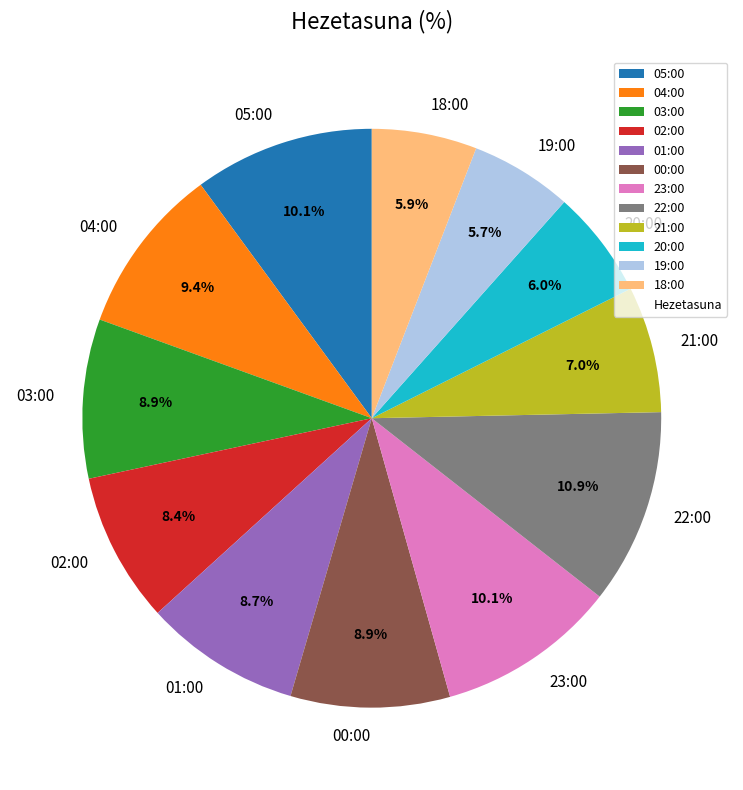

Is 04:00 the majority of the pie?

No